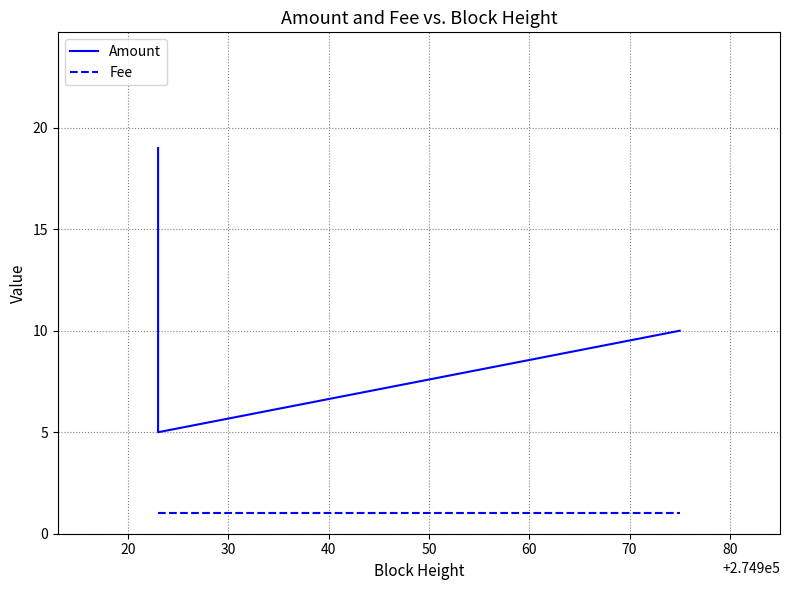

Between 20 and 30, which is larger?

20